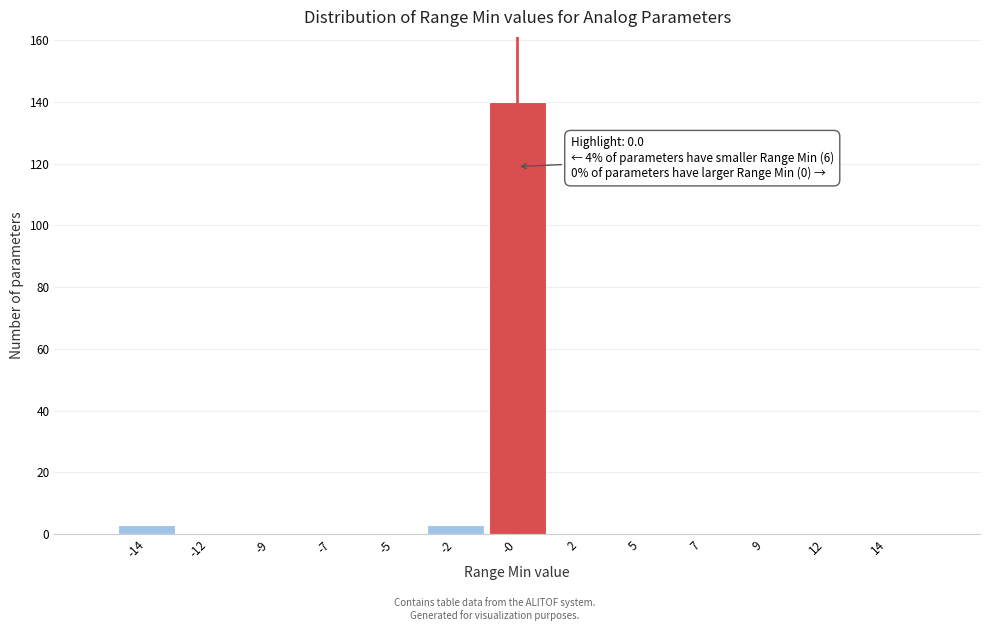

Reading left to right, transcribe all the data shown in this chart.

-14=3	-12=0	-9=0	-7=0	-5=0	-2=3	-0=140	2=0	5=0	7=0	9=0	12=0	14=0